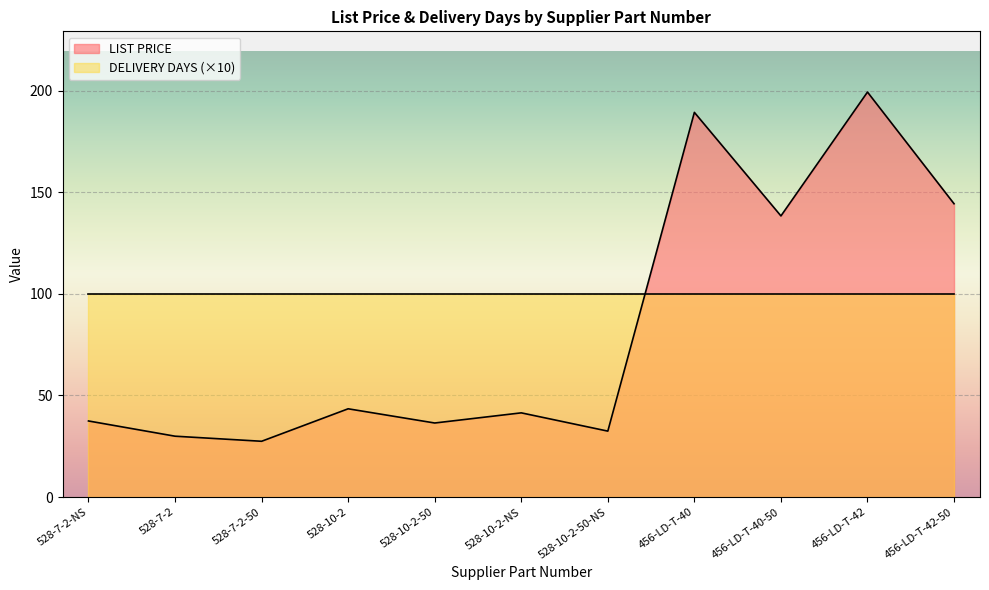

The value at 528-10-2-50-NS is 32.5. True or false?

True